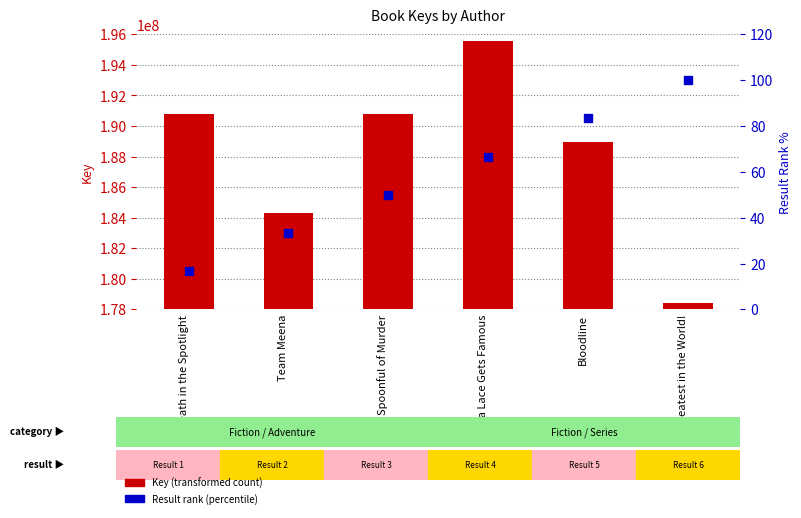

At which category is the sum across all series the highest?

Ada Lace Gets Famous